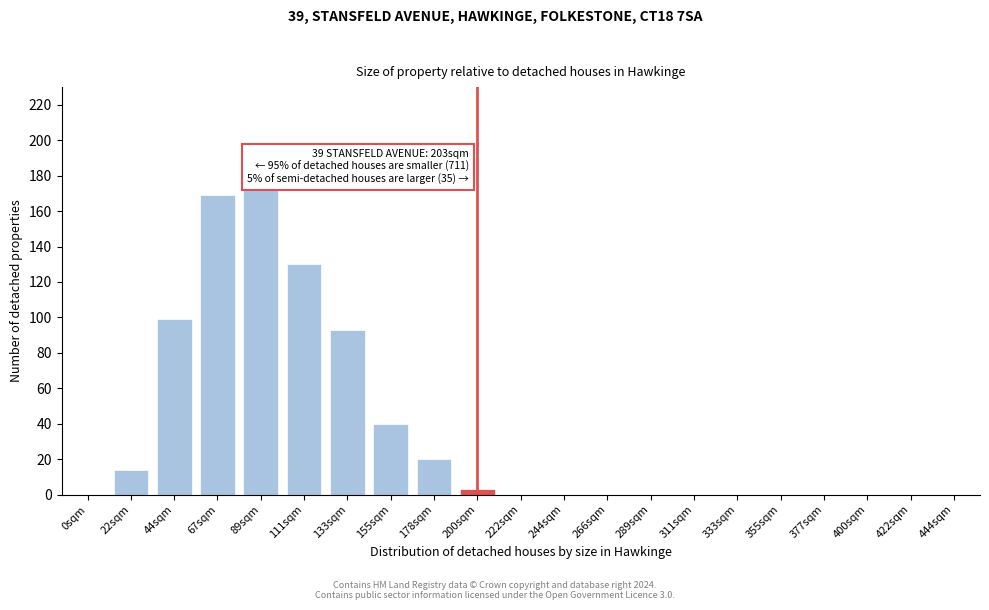

Reading right to left, list all the values displayed in this chart.

444sqm=0	422sqm=0	400sqm=0	377sqm=0	355sqm=0	333sqm=0	311sqm=0	289sqm=0	266sqm=0	244sqm=0	222sqm=0	200sqm=3	178sqm=20	155sqm=40	133sqm=93	111sqm=130	89sqm=174	67sqm=169	44sqm=99	22sqm=14	0sqm=0